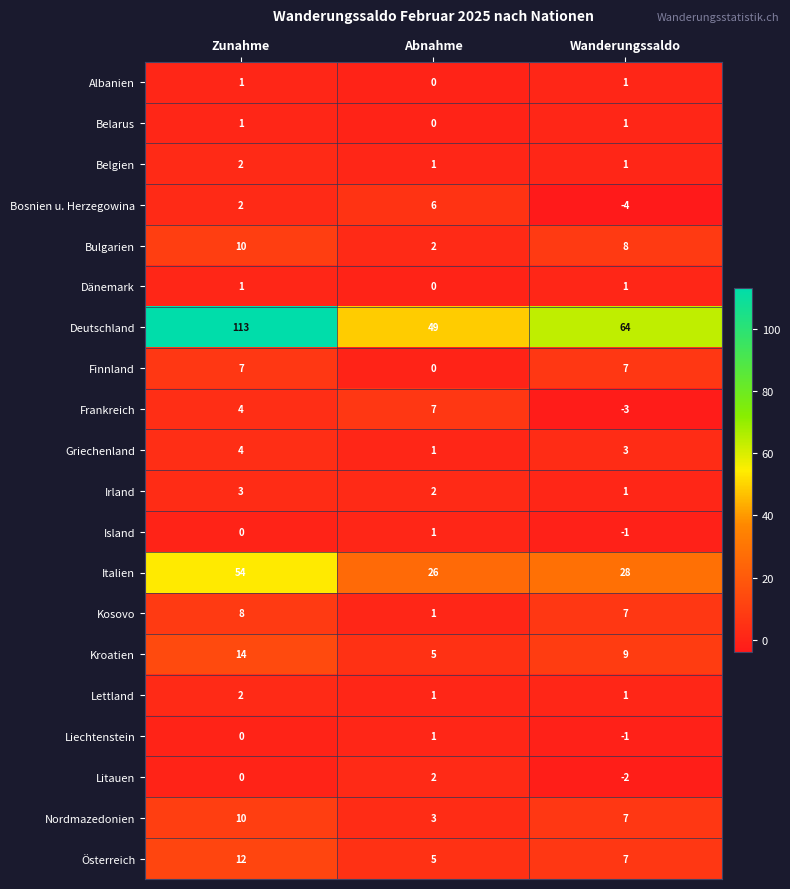

Which label corresponds to the smallest value in the chart?

Wanderungssaldo